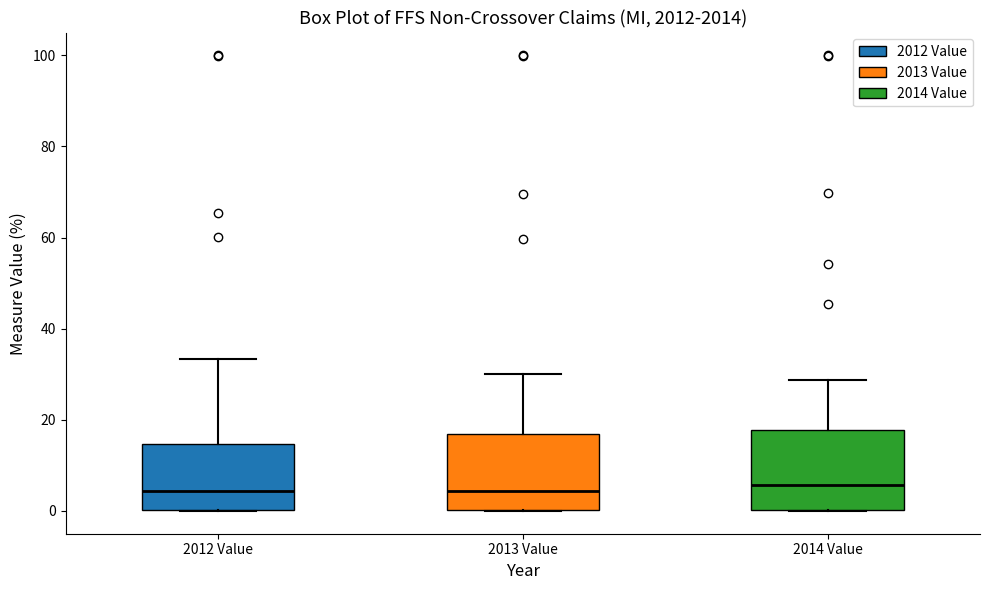

Where is the lower edge of the box for 2012 Value on the y-axis? The values are not printed on the chart, so give them approximately, as read against the axis.

0